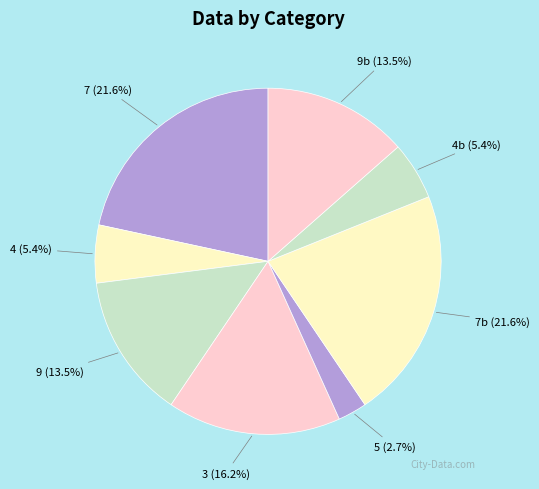

What is the smallest slice in the pie chart?

5